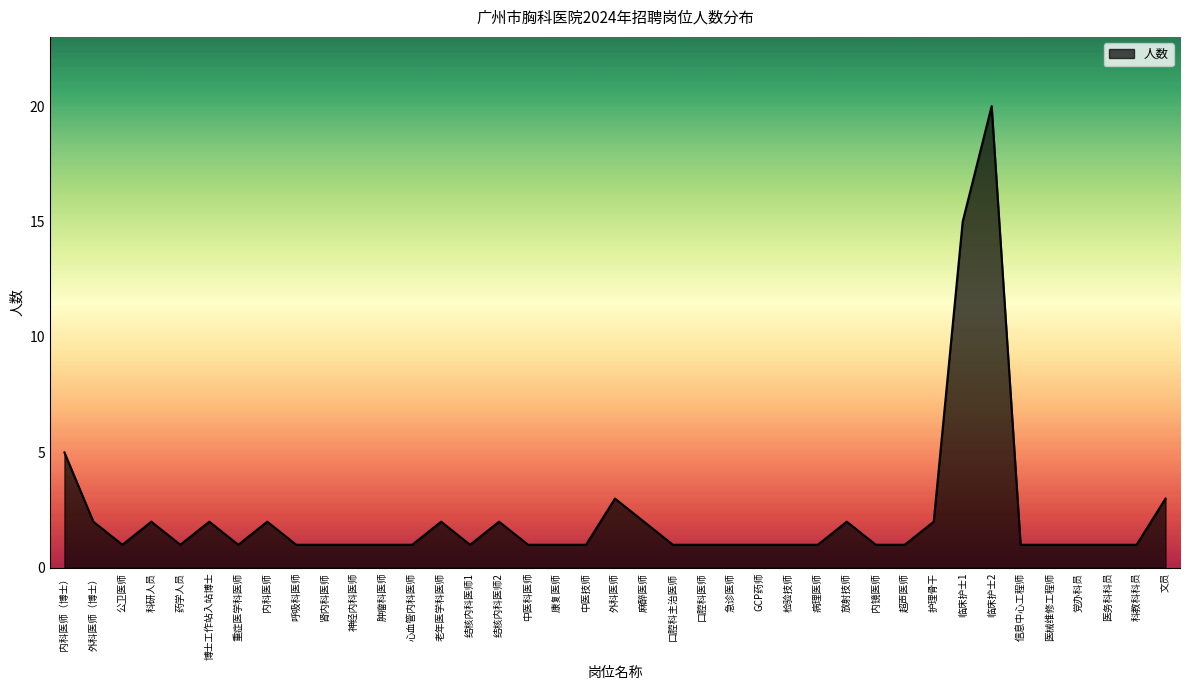

Is it true that the value at 检验技师 is 0?

False